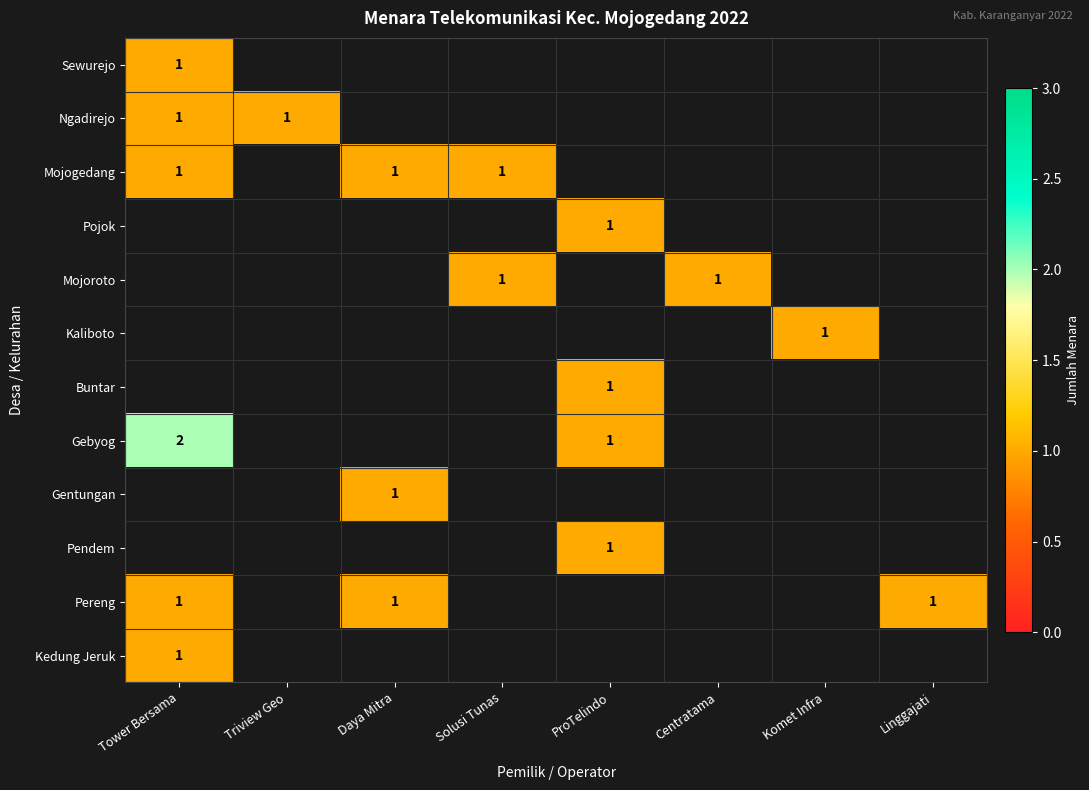

The Mojoroto series shows 1 at Solusi Tunas. True or false?

True